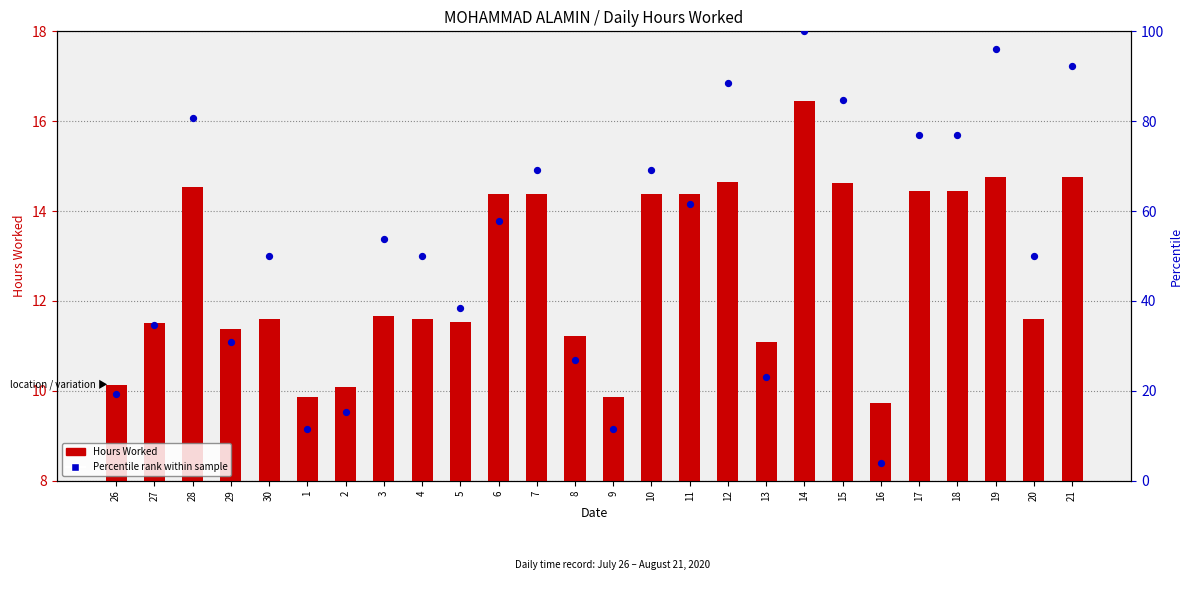

At which category is the sum across all series the highest?

14